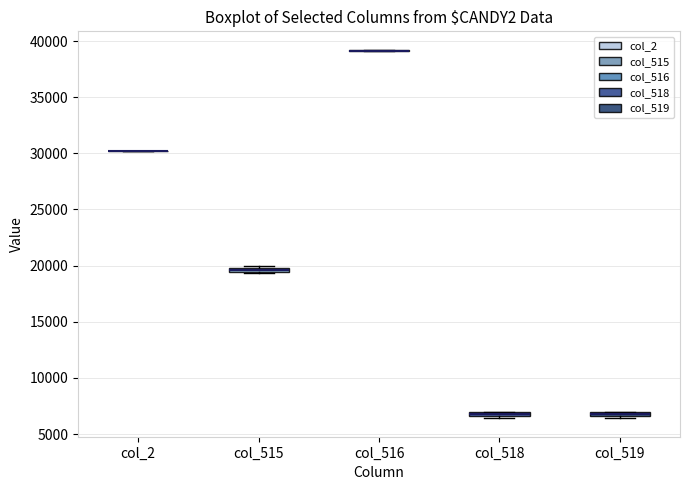

Where is the lower edge of the box for col_518 on the y-axis? The values are not printed on the chart, so give them approximately, as read against the axis.

6500